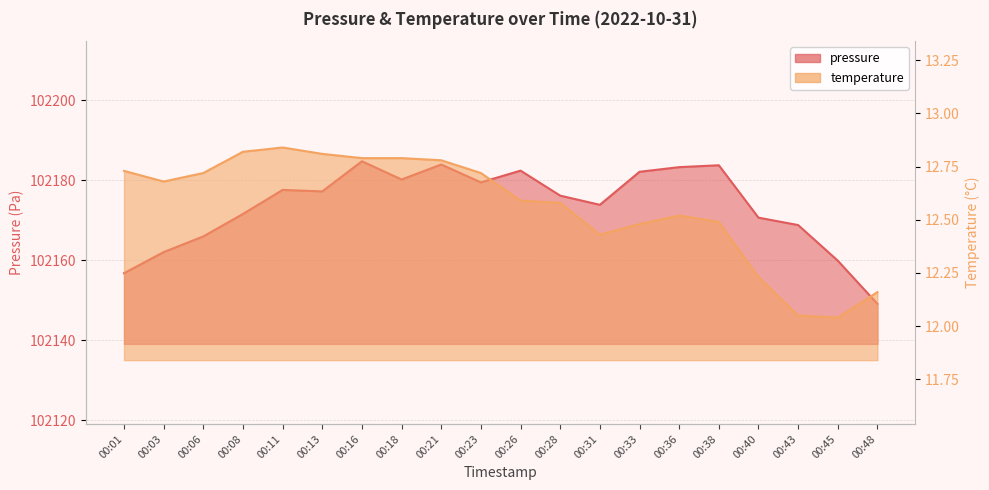

What is the average value of the pressure series?

102173.5